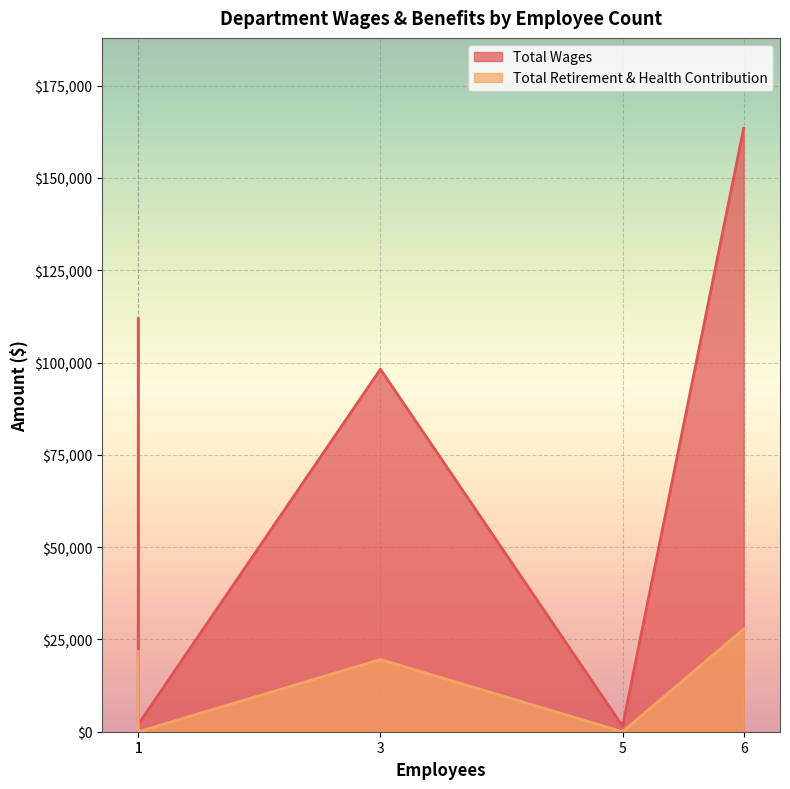

Which series changed the most between Water Operator and Administration?

Total Wages